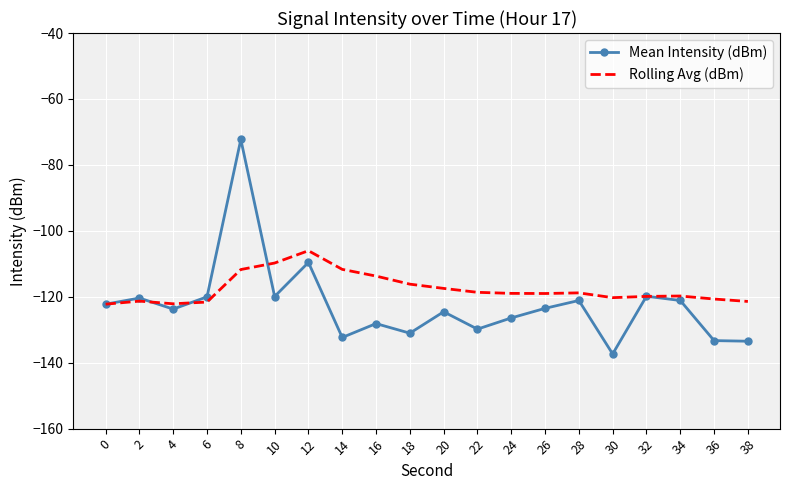

Which series ends up on top after the final intersection of Mean Intensity (dBm) and Rolling Avg (dBm)?

Rolling Avg (dBm)